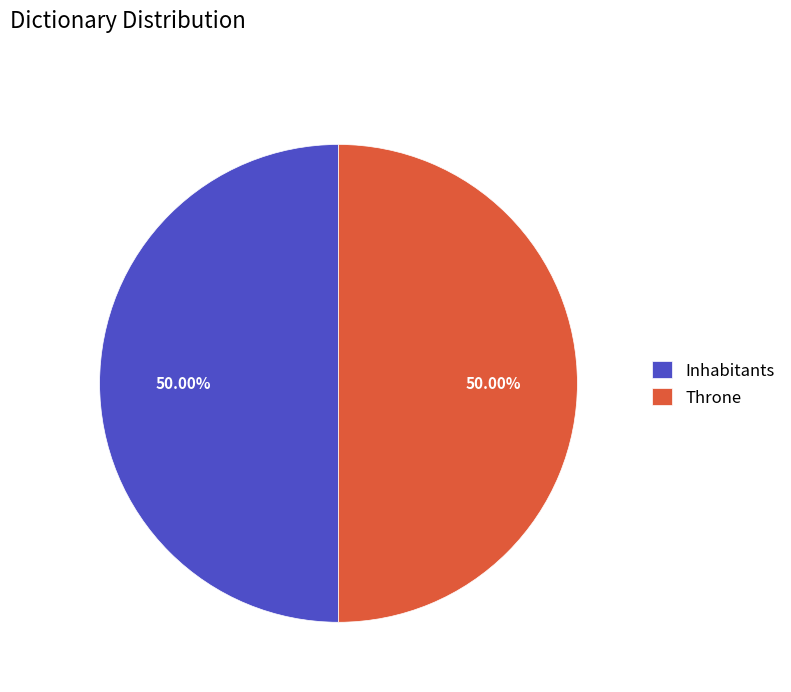

Do Inhabitants and Throne together represent more than half of the pie?

Yes